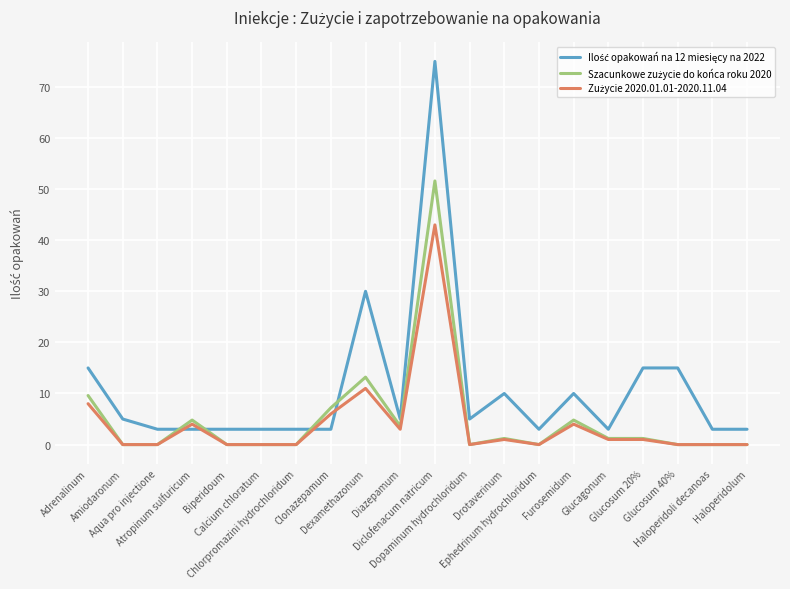

Is it true that Zużycie 2020.01.01-2020.11.04 equals 0.0 at Calcium chloratum?

True